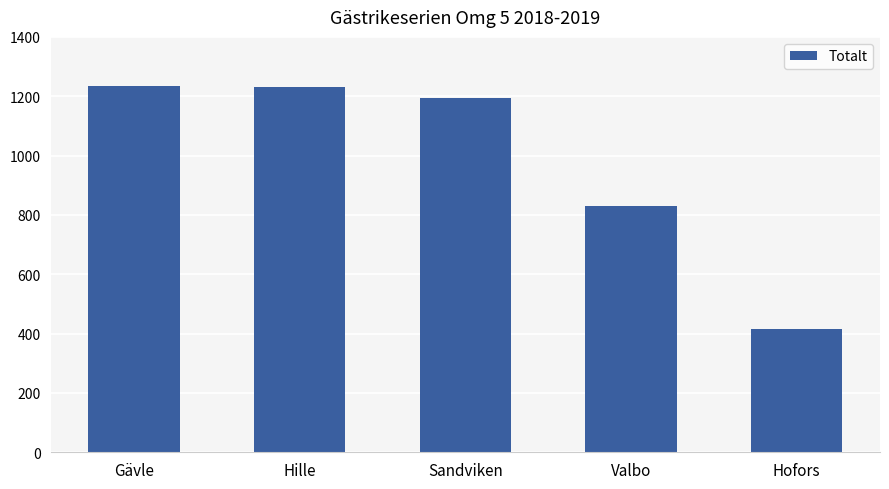

Where does the data first go above 1194?

Gävle